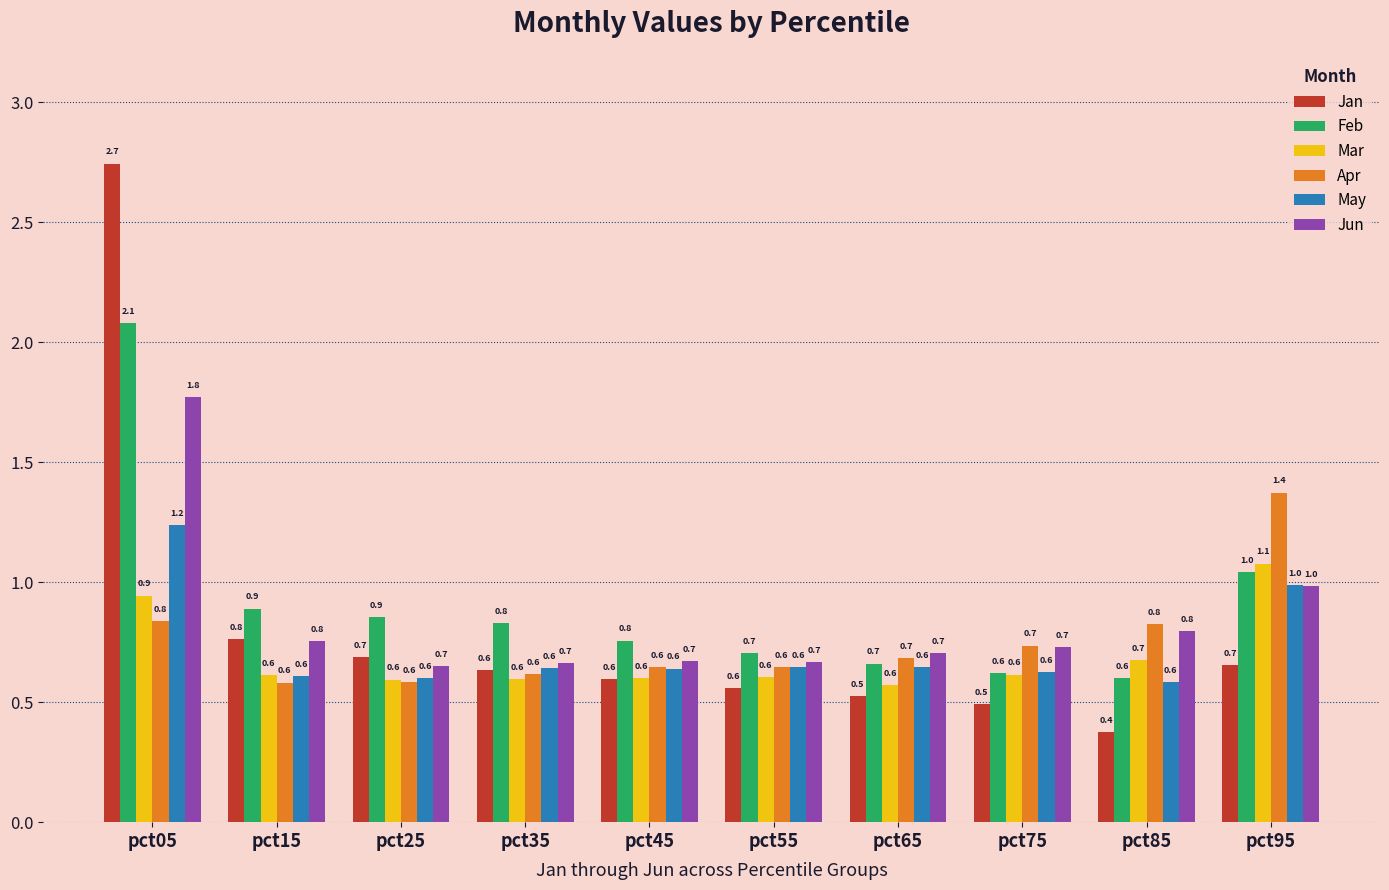

Reading right to left, list all the values displayed in this chart.

Jan: pct95=0.7	pct85=0.4	pct75=0.5	pct65=0.5	pct55=0.6	pct45=0.6	pct35=0.6	pct25=0.7	pct15=0.8	pct05=2.7
Feb: pct95=1.0	pct85=0.6	pct75=0.6	pct65=0.7	pct55=0.7	pct45=0.8	pct35=0.8	pct25=0.9	pct15=0.9	pct05=2.1
Mar: pct95=1.1	pct85=0.7	pct75=0.6	pct65=0.6	pct55=0.6	pct45=0.6	pct35=0.6	pct25=0.6	pct15=0.6	pct05=0.9
Apr: pct95=1.4	pct85=0.8	pct75=0.7	pct65=0.7	pct55=0.6	pct45=0.6	pct35=0.6	pct25=0.6	pct15=0.6	pct05=0.8
May: pct95=1.0	pct85=0.6	pct75=0.6	pct65=0.6	pct55=0.6	pct45=0.6	pct35=0.6	pct25=0.6	pct15=0.6	pct05=1.2
Jun: pct95=1.0	pct85=0.8	pct75=0.7	pct65=0.7	pct55=0.7	pct45=0.7	pct35=0.7	pct25=0.7	pct15=0.8	pct05=1.8